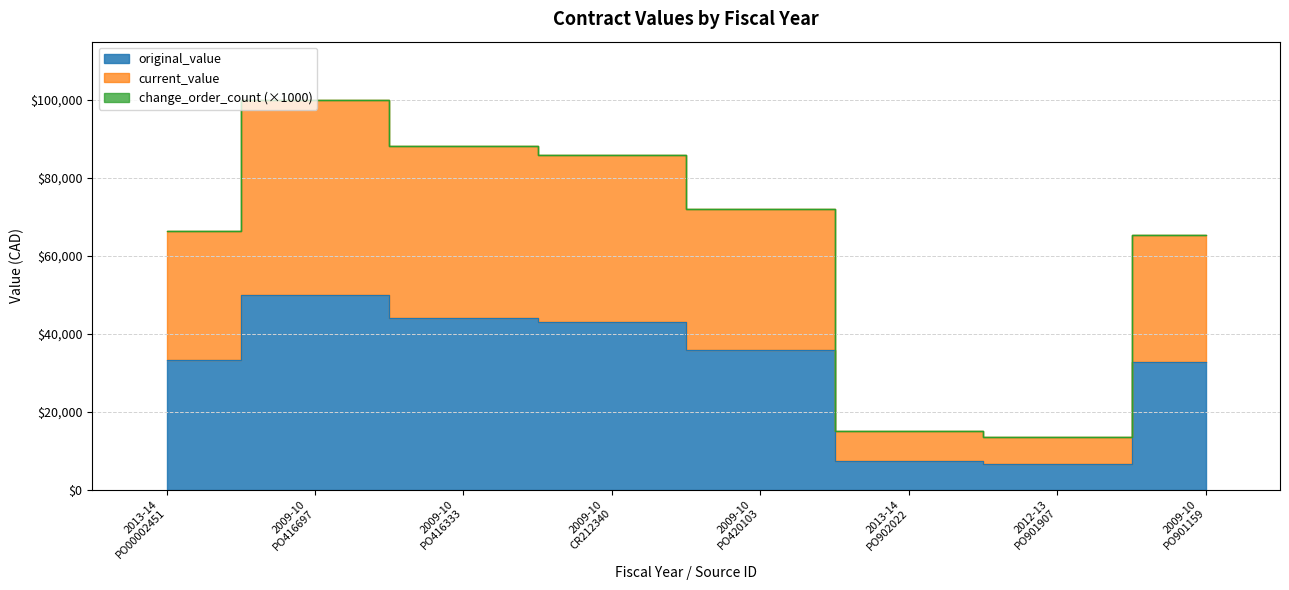

In original_value, how many points are lower than both neighbors (excluding endpoints)?

1